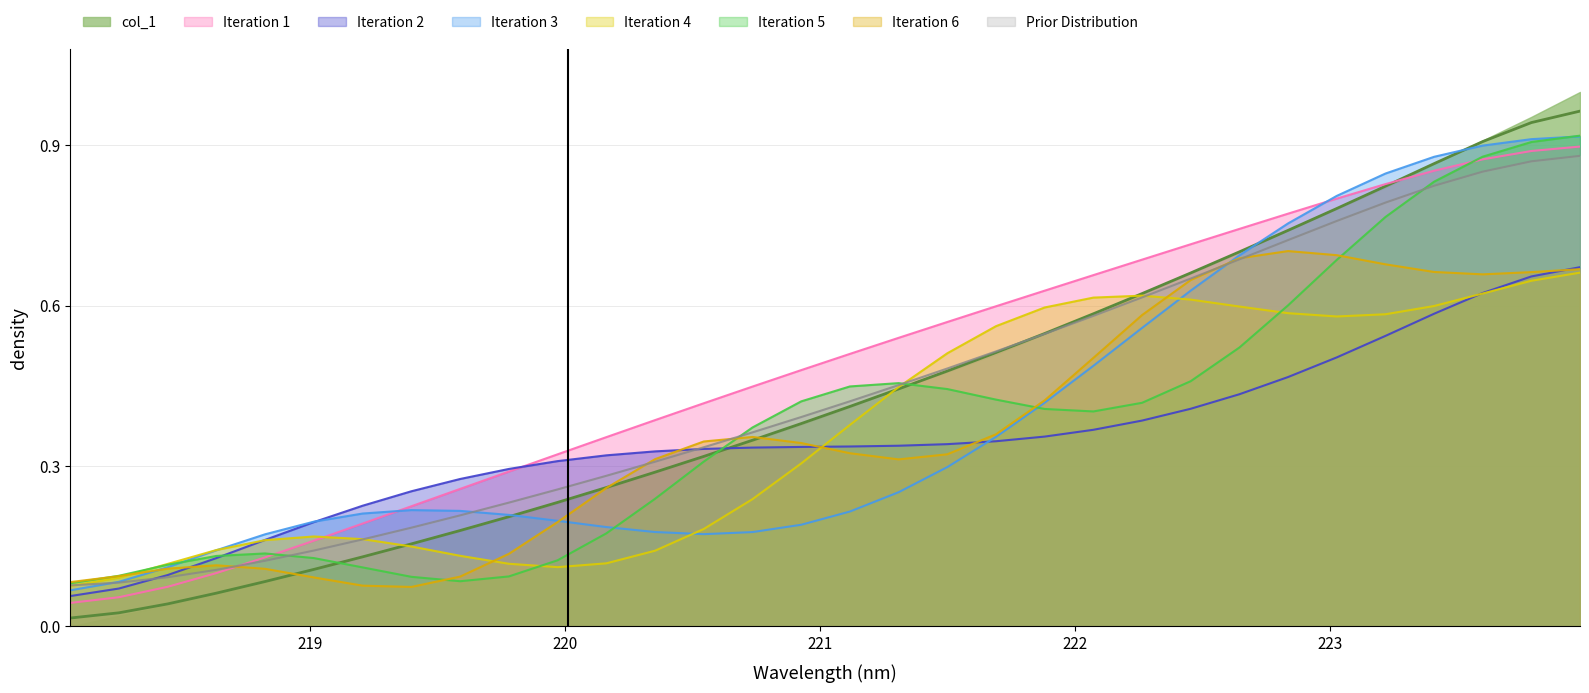

List the labels in order of value, largest first.

223.9802, 223.7895, 223.5987, 223.408, 223.2172, 223.0264, 222.8355, 222.6447, 222.4538, 222.263, 222.0721, 221.8812, 221.6902, 221.4993, 221.3083, 221.1174, 220.9264, 220.7354, 220.5444, 220.3533, 220.1623, 219.9712, 219.7801, 219.589, 219.3979, 219.2067, 219.0156, 218.8244, 218.6332, 218.442, 218.2508, 218.0596